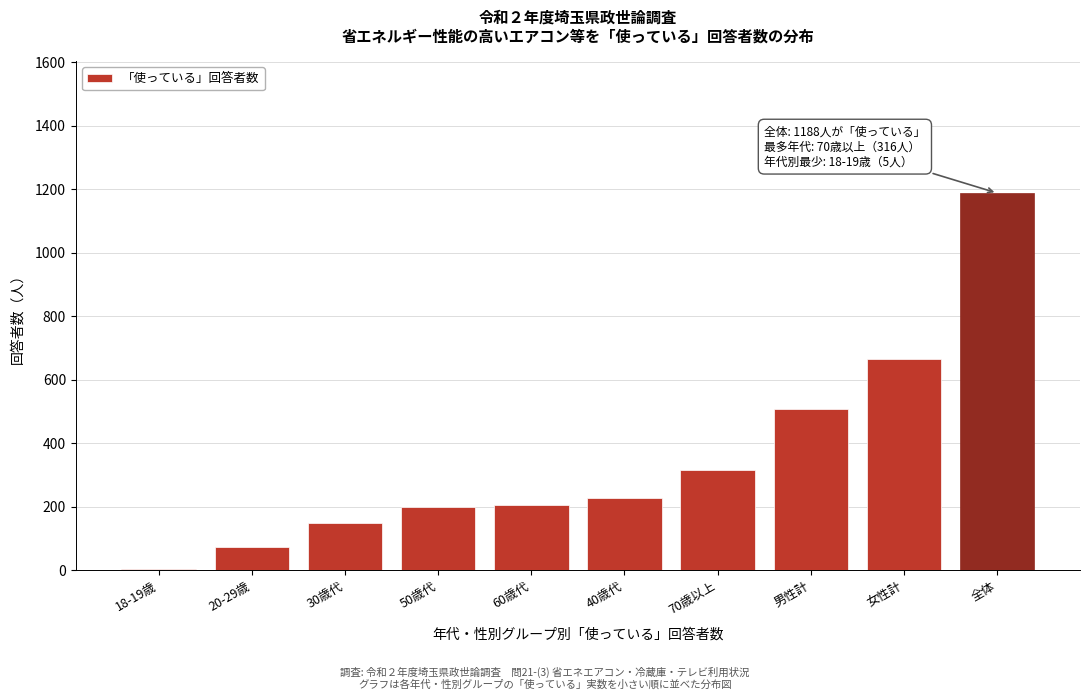

What is the label of the 4th bar from the left?

50歳代